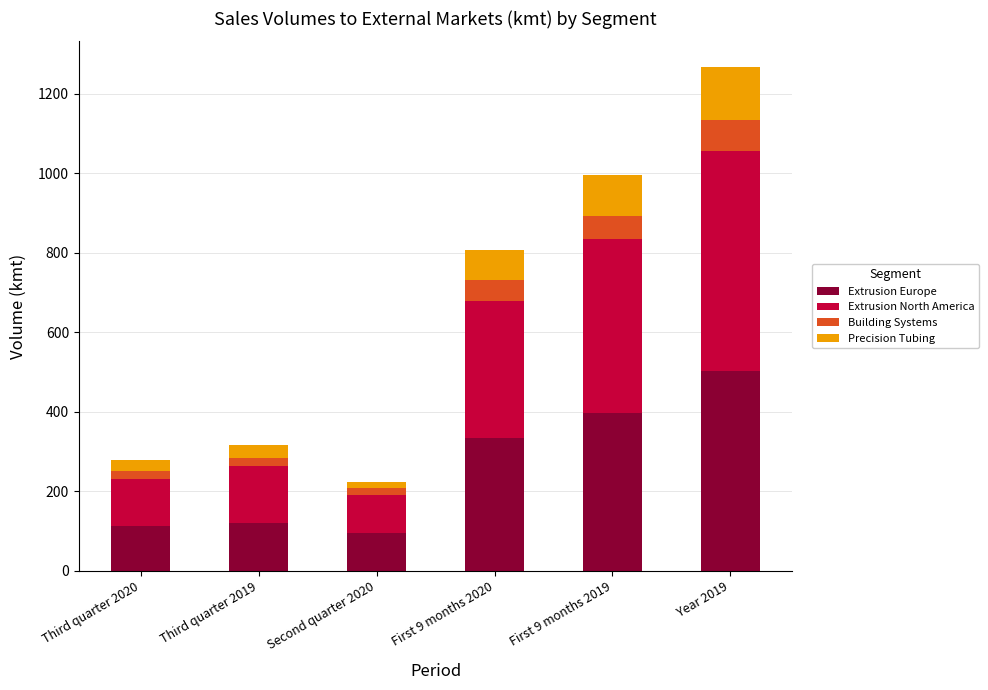

Where is Extrusion Europe nearest to the value 298?

First 9 months 2020